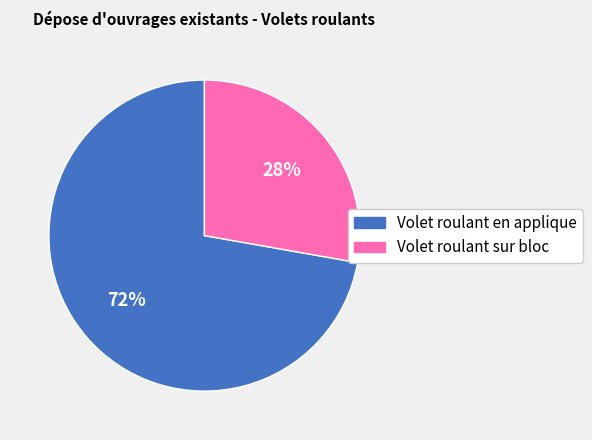

To the nearest percent, what portion does Volet roulant en applique represent?

72%